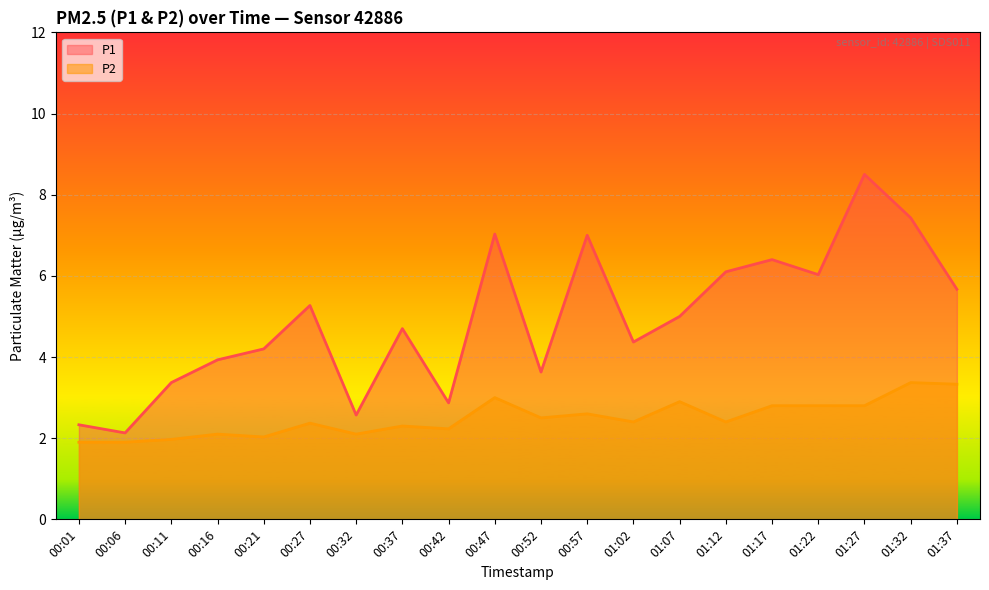

At which category does P2 reach its first local peak?

00:16